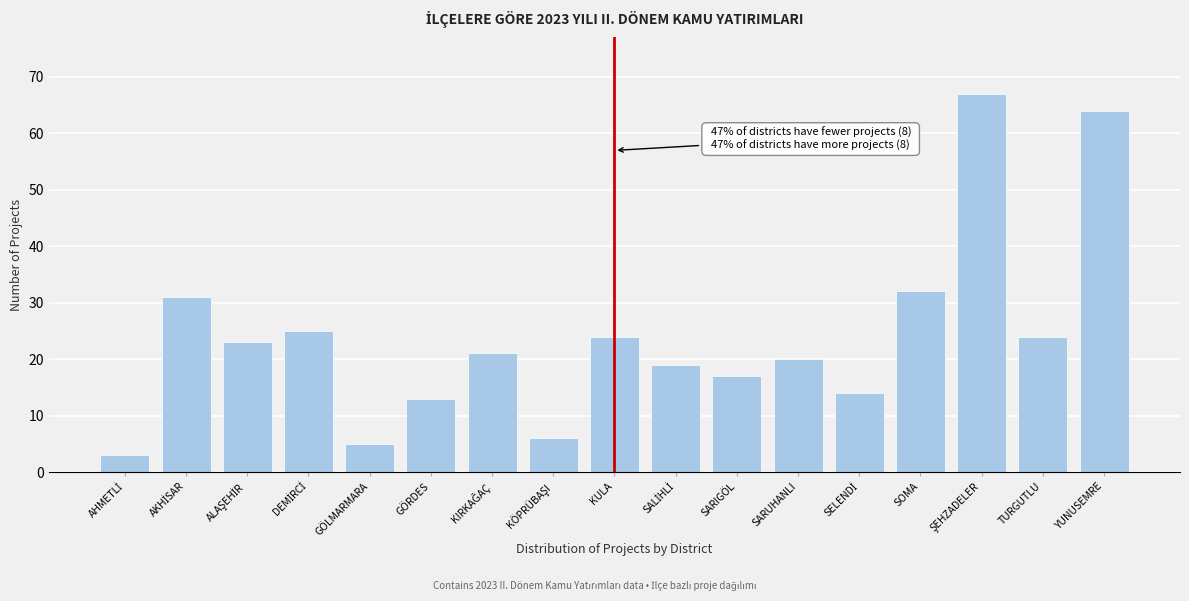

Reading left to right, extract all data points from this chart.

3	31	23	25	5	13	21	6	24	19	17	20	14	32	67	24	64